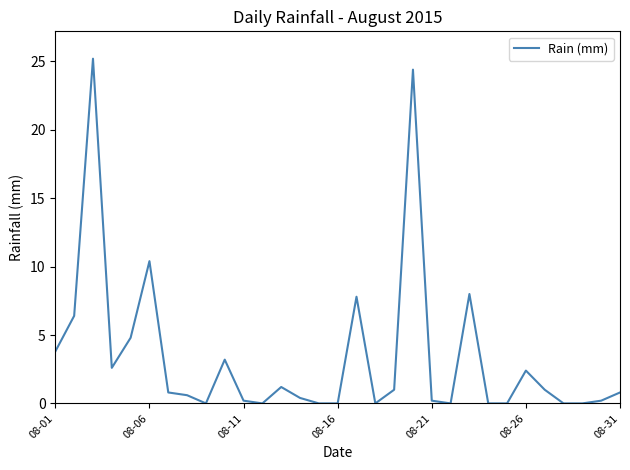

What is the difference between the maximum and minimum values?

25.2